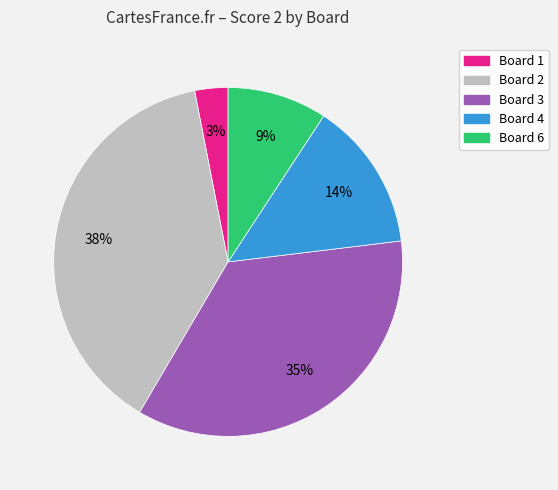

True or false: Board 3 accounts for 35% of the total.

True